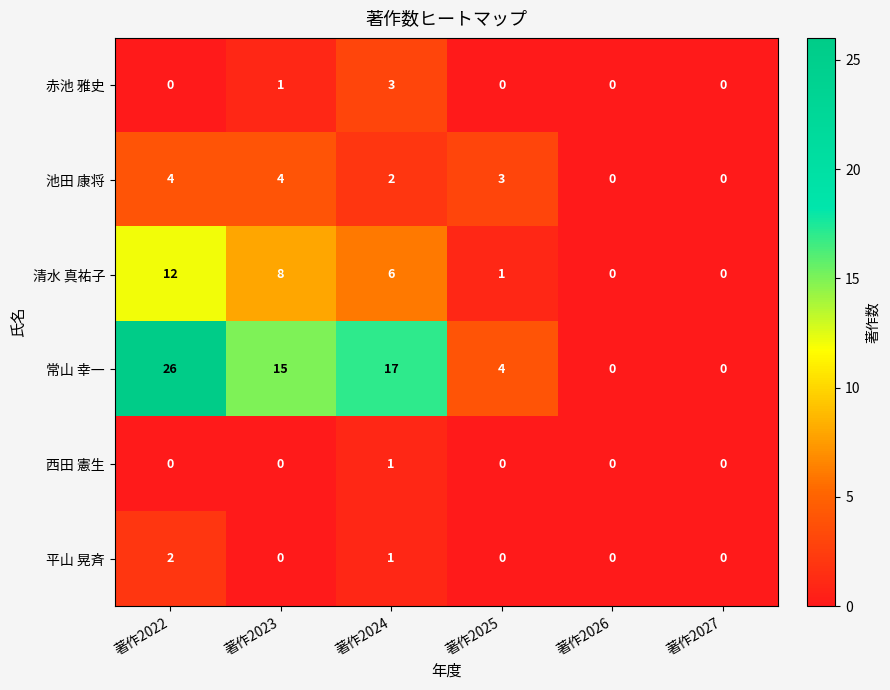

Read the 池田 康将 value at 著作2023.

4